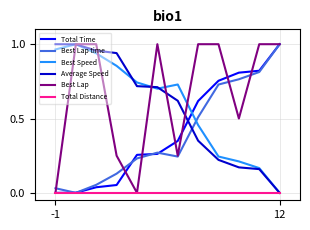

Which series has the largest total across all categories?

Best Lap